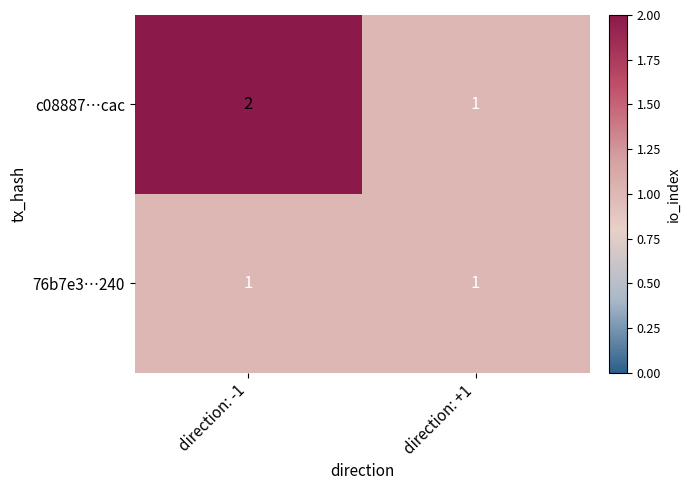

At which category is the sum across all series the highest?

direction: -1